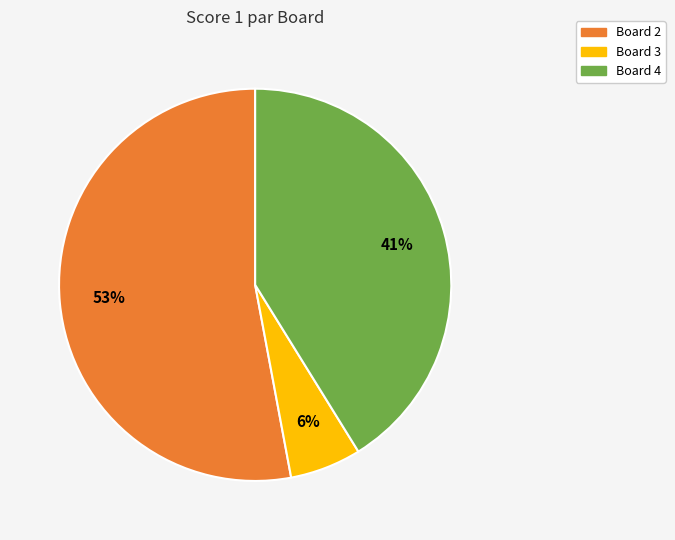

Does Board 3 account for over 50% of the chart?

No